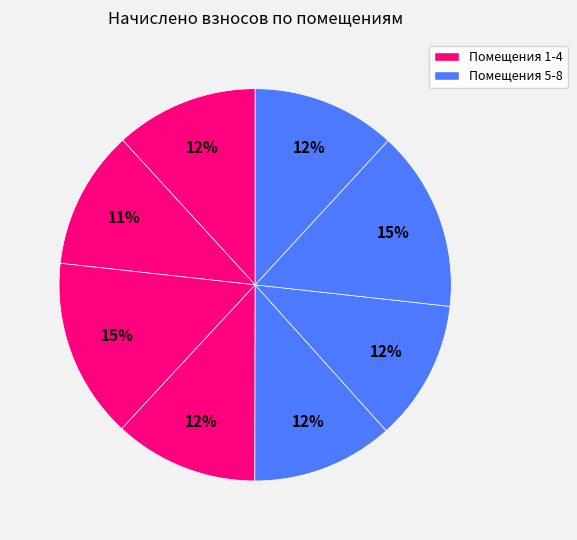

Count the number of slices in the pie.

8